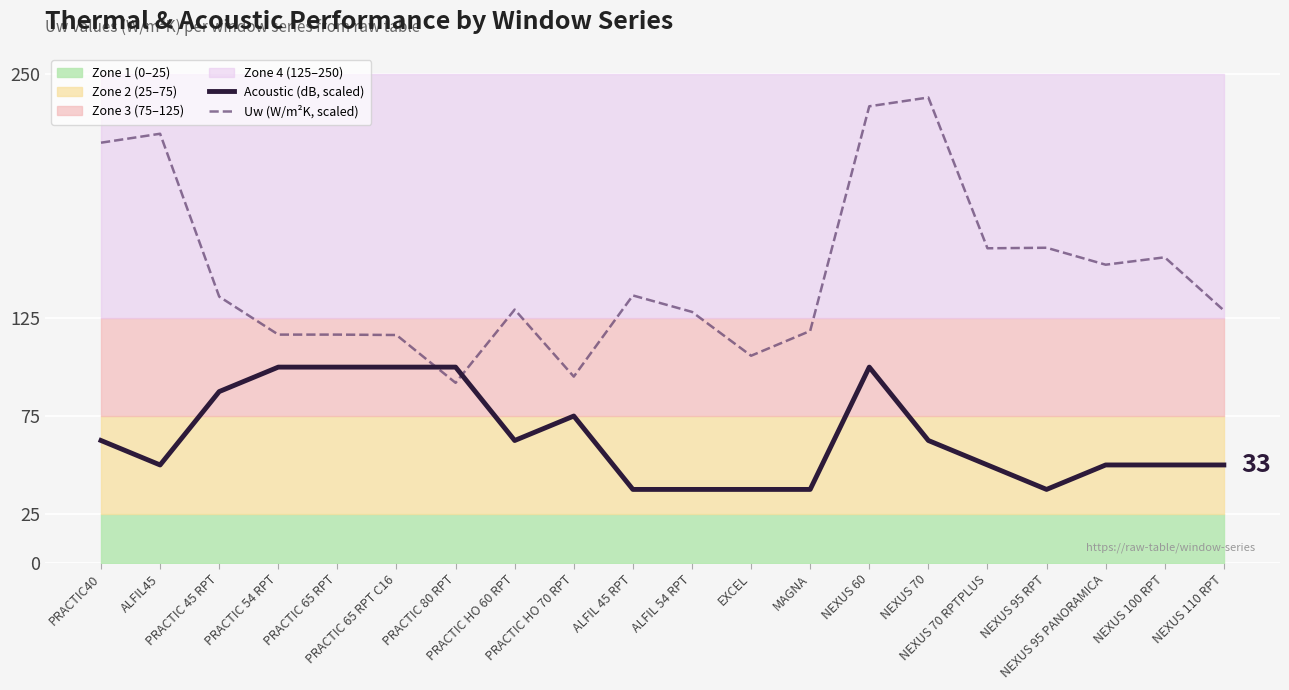

What is the smallest value displayed?

37.5